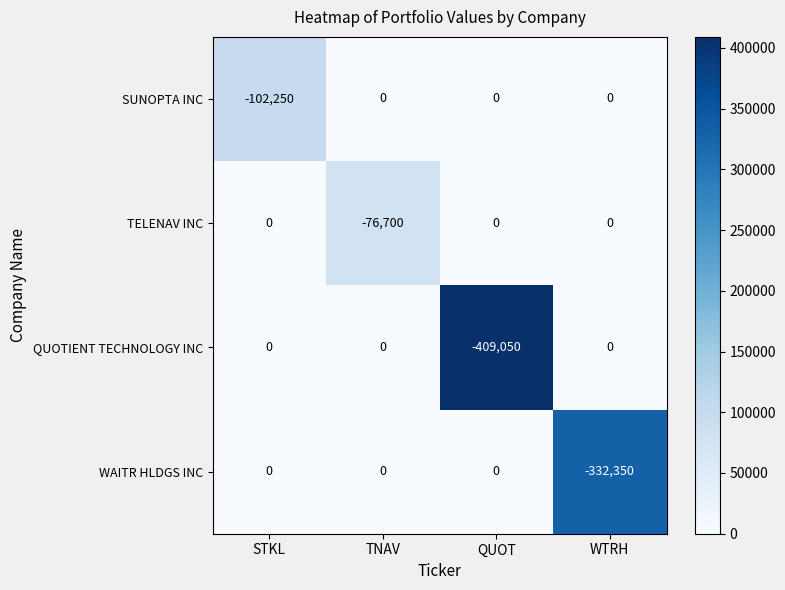

The value of WAITR HLDGS INC at STKL is -205426. True or false?

False